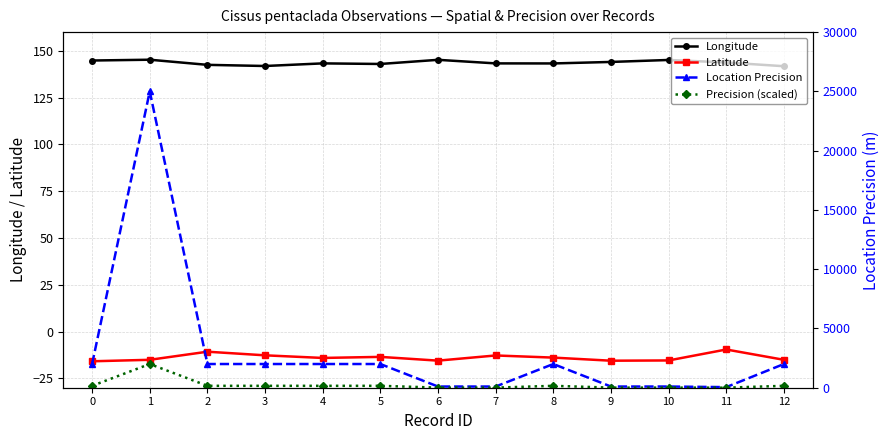

Read the Location Precision value at 12.

2000.0